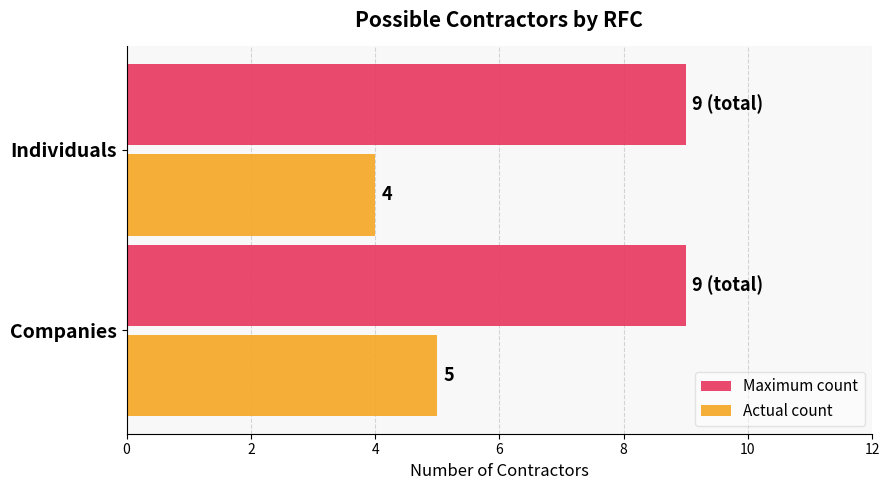

What is the minimum value shown in the chart?

4